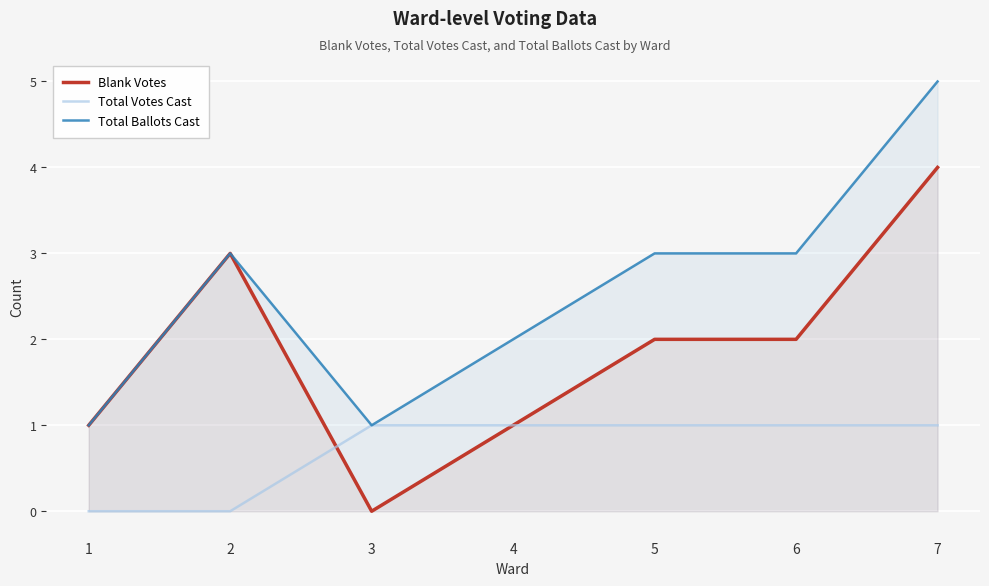

What is the difference between the highest and lowest values at 2?

3